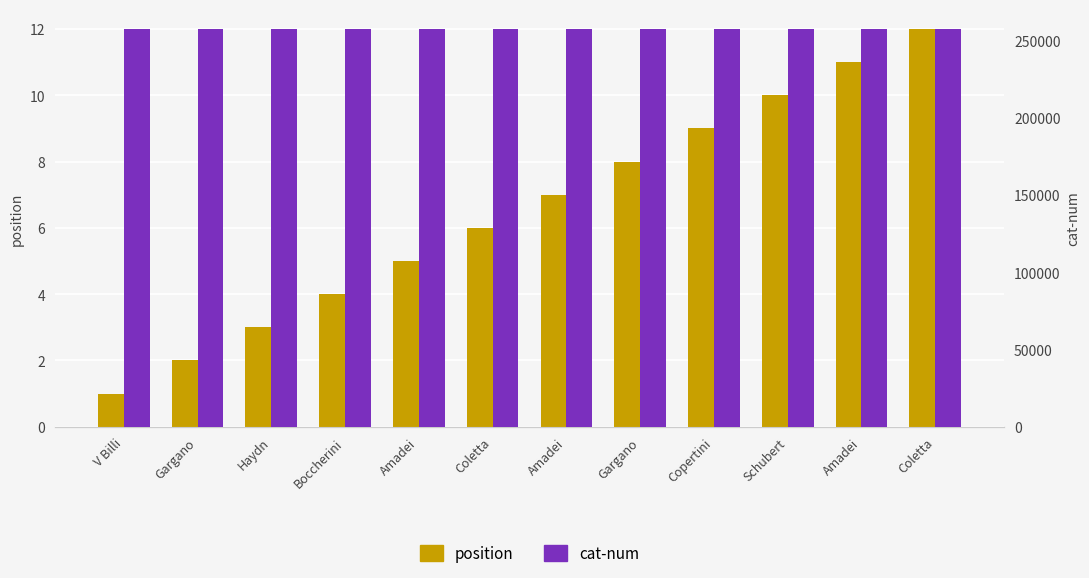

What is the difference between the maximum and minimum values in the cat-num series?

11